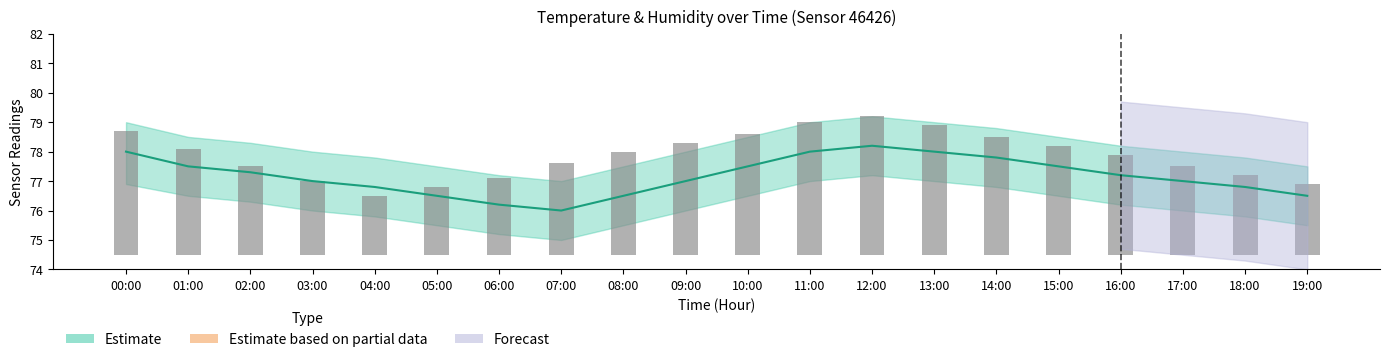

At which category does the chart reach its peak across all series?

12:00